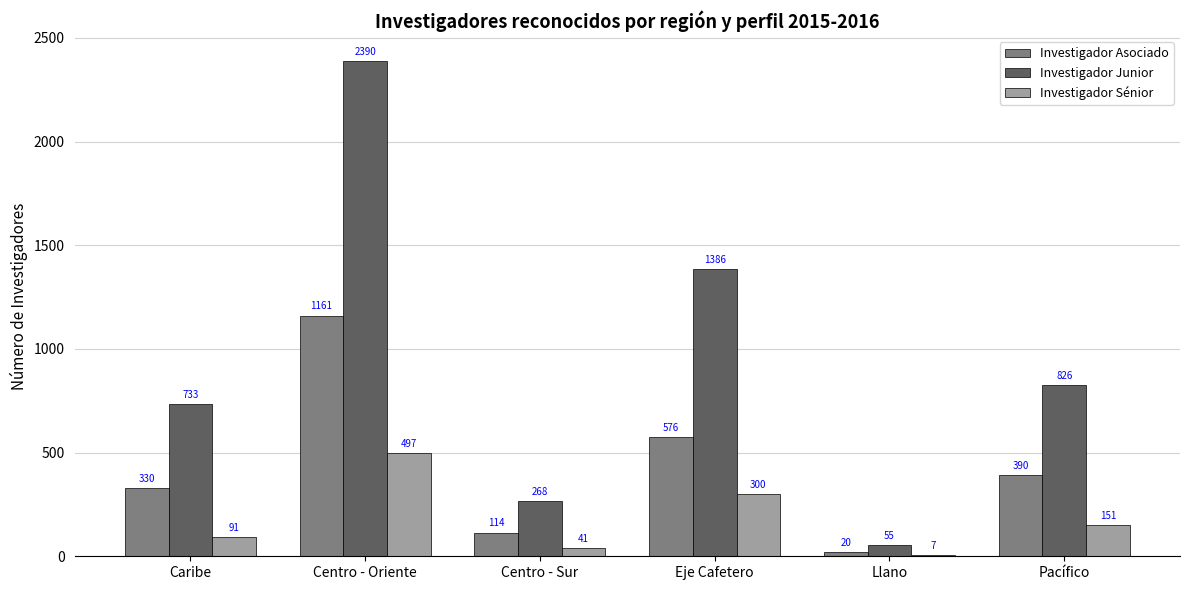

The Investigador Asociado series shows 128 at Caribe. True or false?

False